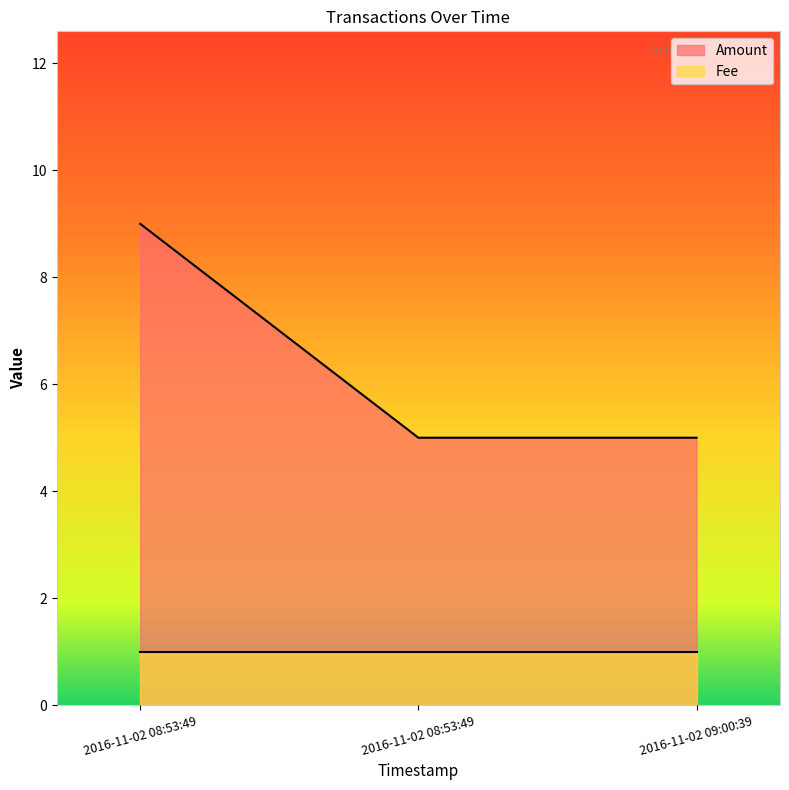

What is the difference between the maximum and minimum values?

4